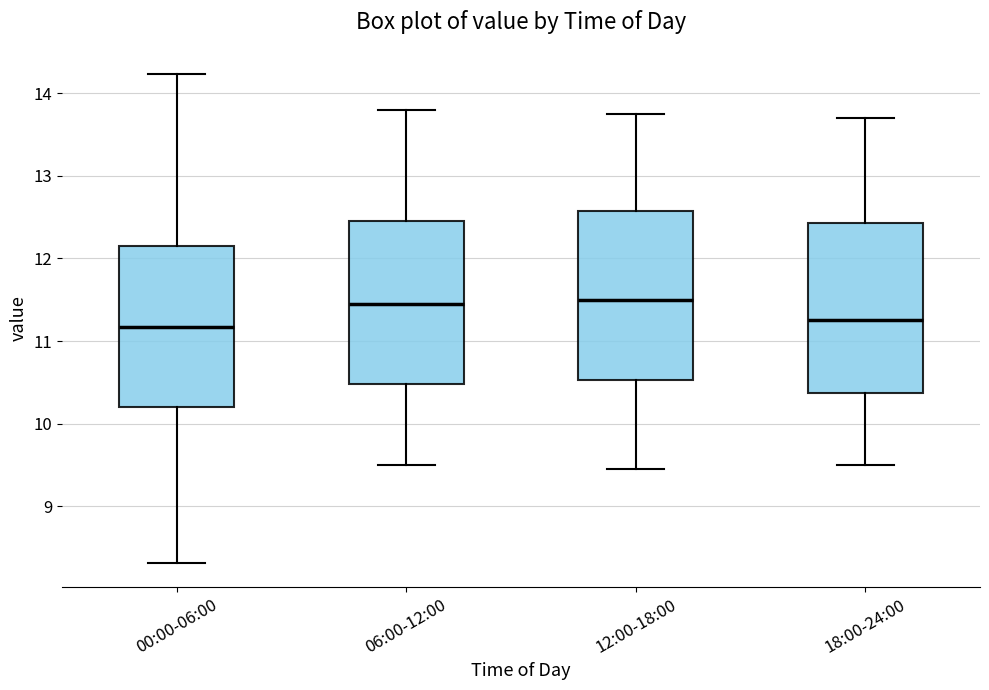

Where does the median line of the box for 06:00-12:00 sit on the y-axis? The values are not printed on the chart, so give them approximately, as read against the axis.

11.5